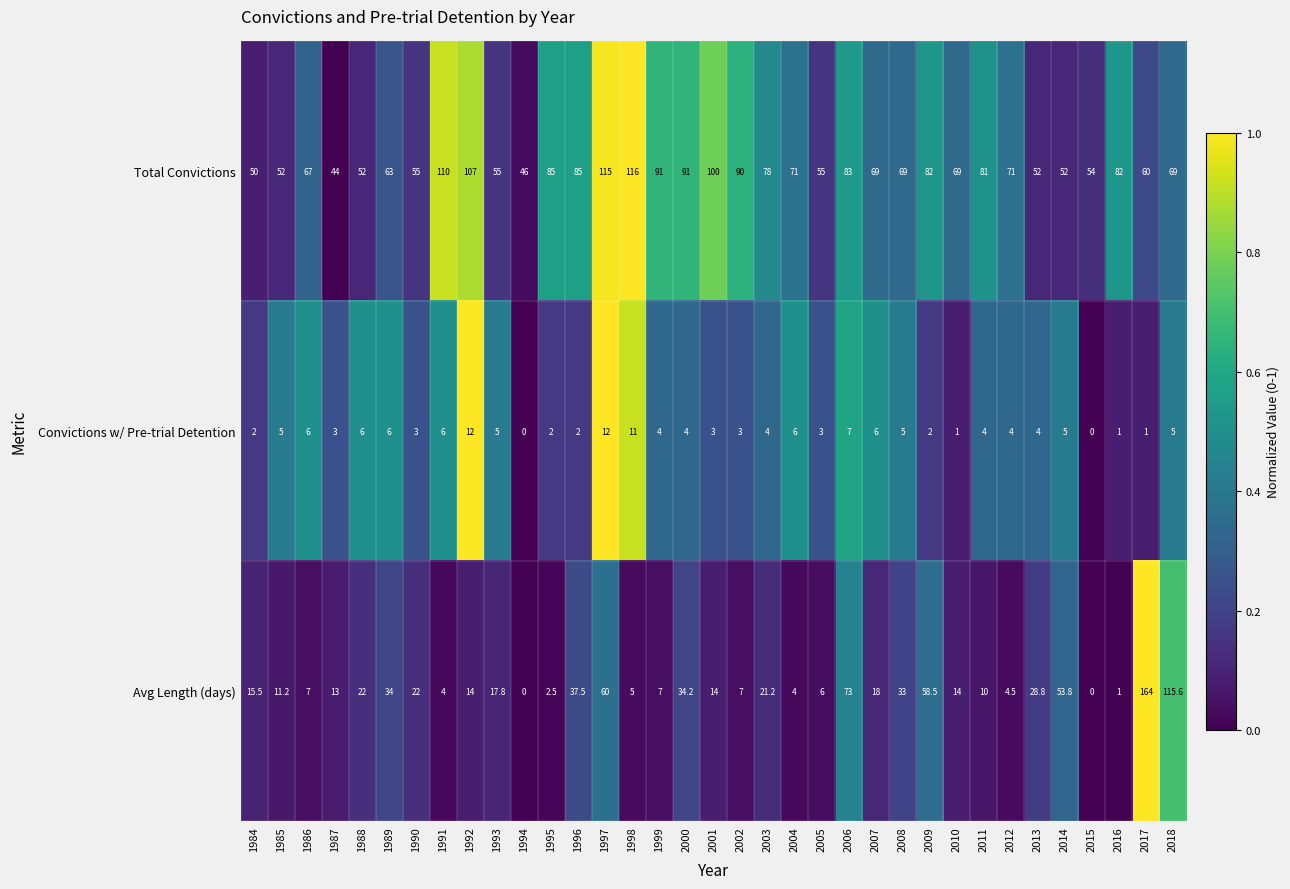

What is the approximate value of Avg Length (days) at 1987?

13.0